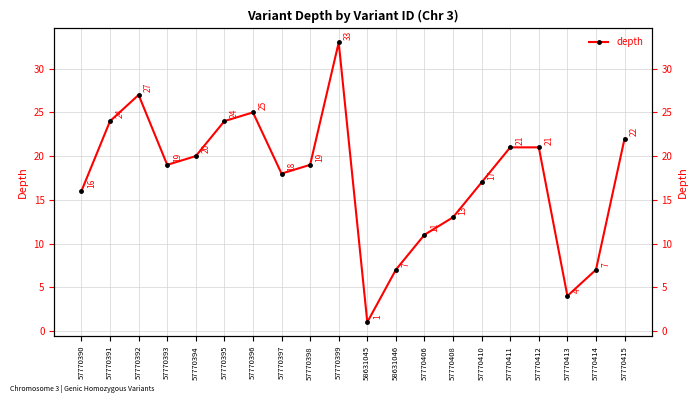

What is the difference between the values at 57770395 and 58631046?

17